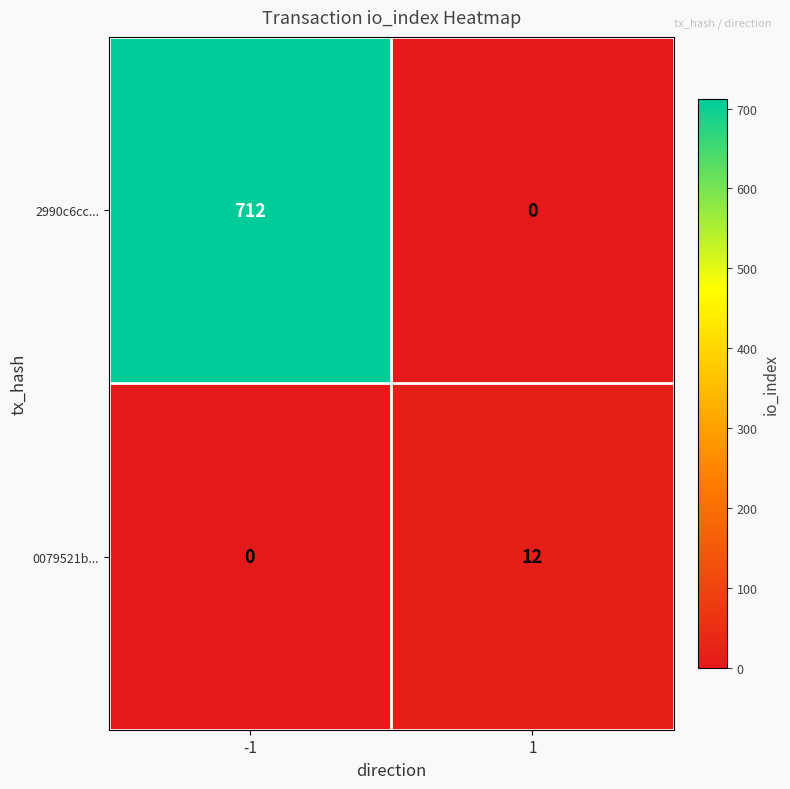

What value does the 2990c6cc... series have at -1?

712